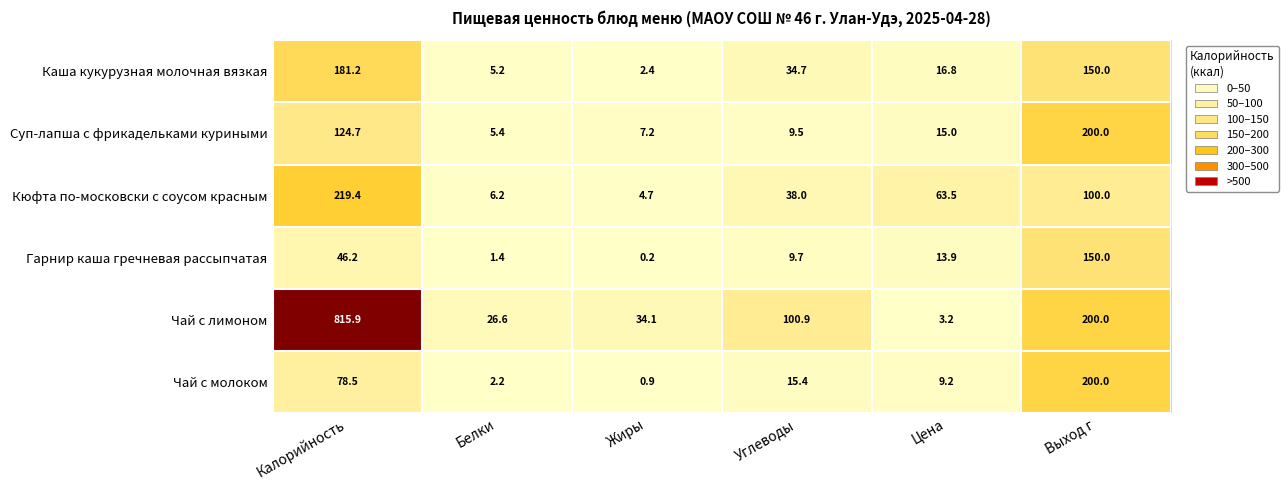

Where does the Суп-лапша с фрикадельками куриными series first go above 15?

Калорийность